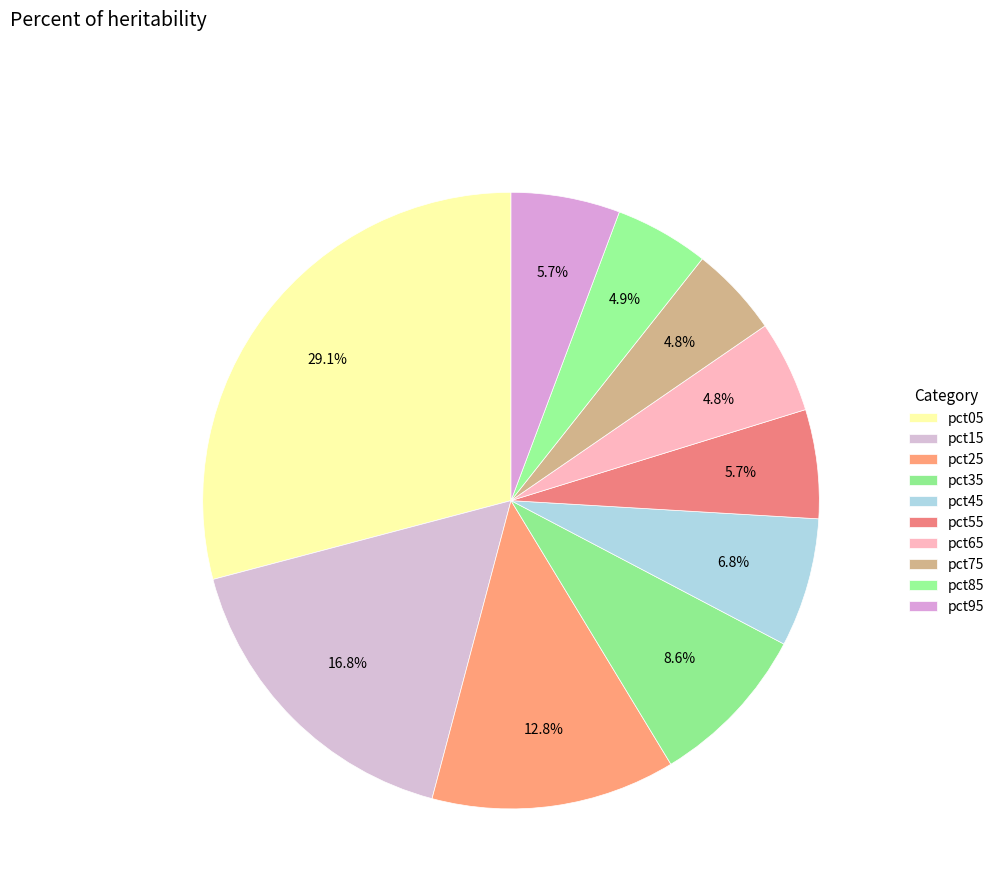

Is there a majority slice in this chart?

No